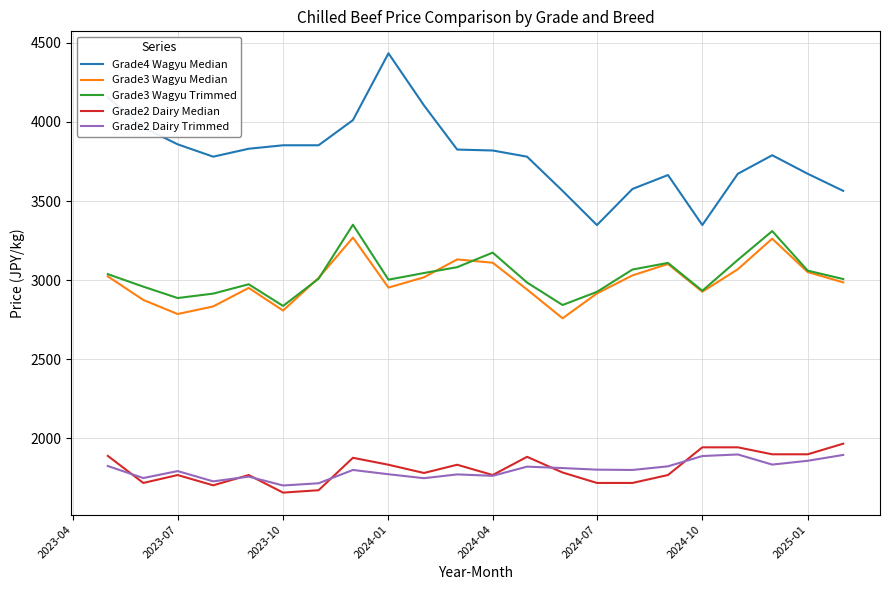

What is the smallest value displayed?

1658